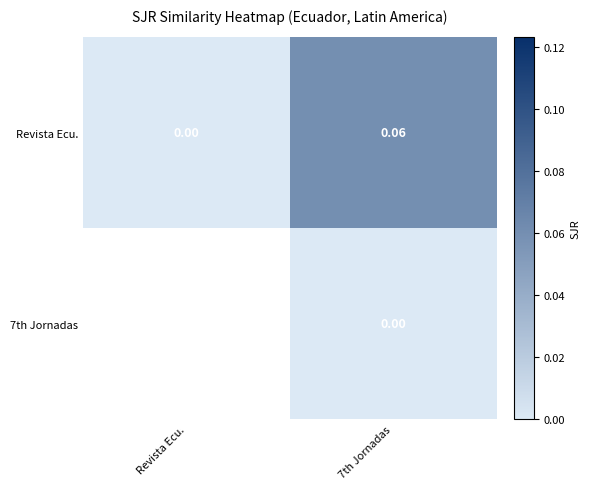

At which label is Revista Ecu. closest to 0?

Revista Ecu.